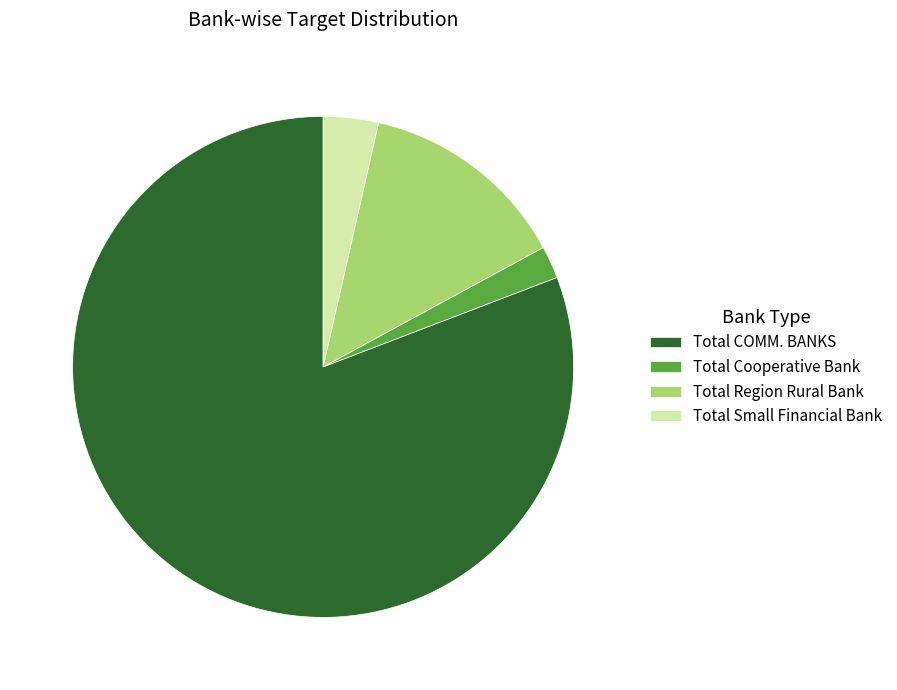

Rank the categories by value from lowest to highest.

Total Cooperative Bank, Total Small Financial Bank, Total Region Rural Bank, Total COMM. BANKS